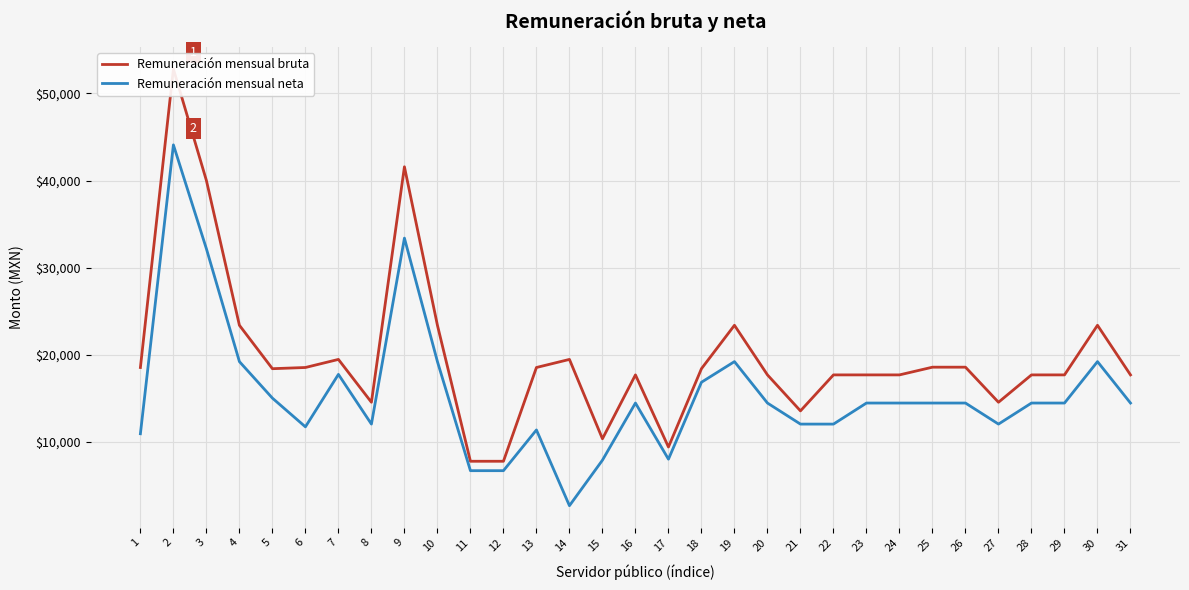

What is the difference between the second highest and minimum values in the Remuneración mensual neta series?

30699.3